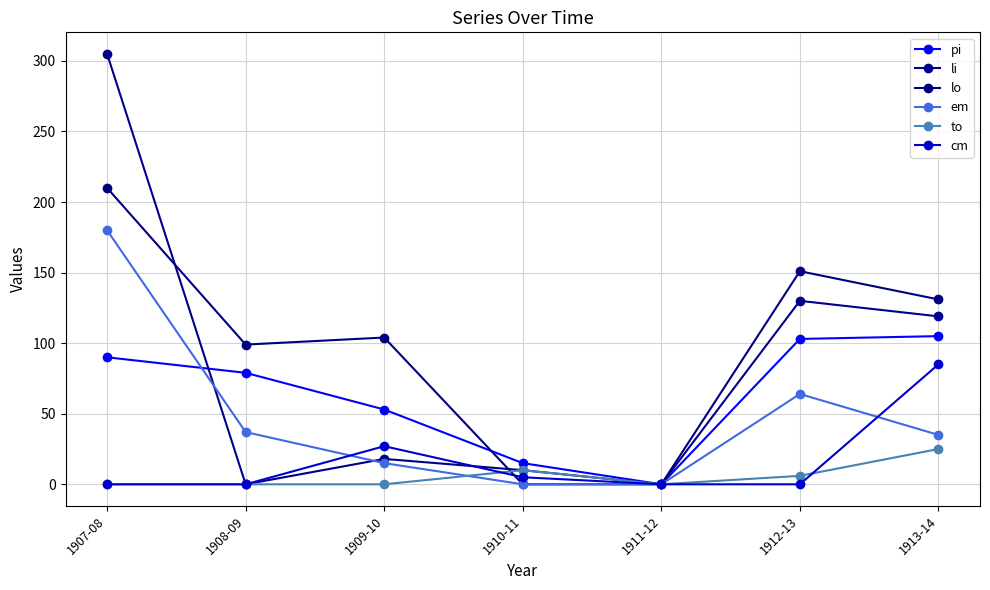

Between which two adjacent categories do em and cm first intersect?

1908-09 and 1909-10